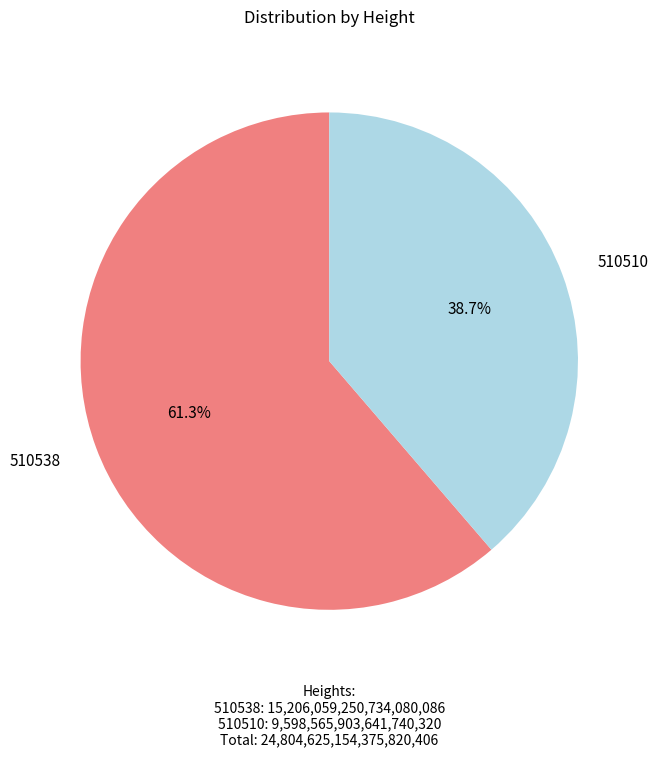

Is there a majority slice in this chart?

Yes